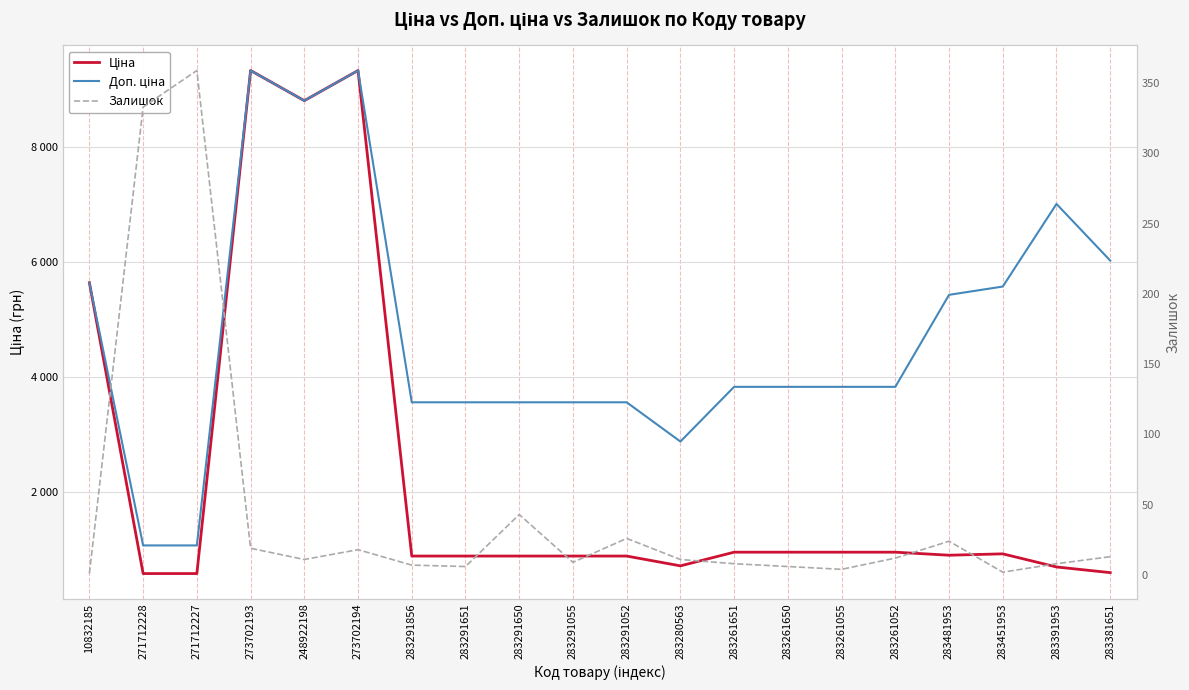

Between 273702193 and 273702194, which series saw the biggest shift?

Залишок